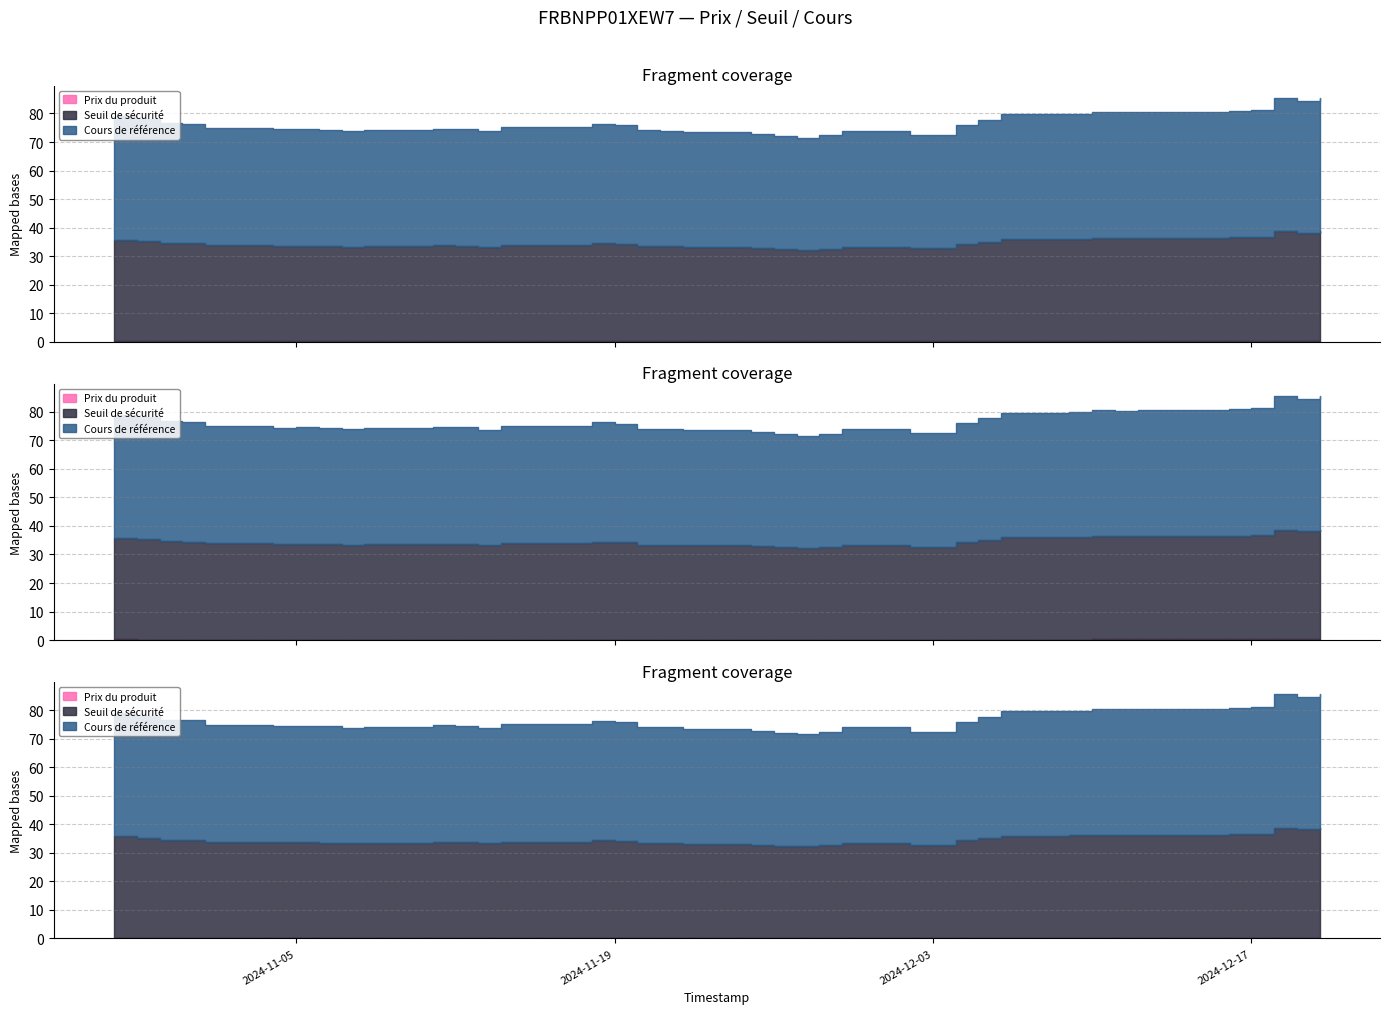

Reading left to right, extract all data points from this chart.

Cours de référence: 43.3	42.8	42.0	41.9	41.1	40.8	40.9	40.7	40.5	40.7	41.0	40.9	40.5	41.2	41.2	41.8	41.6	40.6	40.5	40.3	39.9	39.5	39.2	39.6	40.5	39.7	39.7	41.6	42.6	43.7	43.8	44.1	44.1	44.1	44.3	44.5	46.8	46.3	46.8
Seuil de sécurité: 35.5	35.1	34.5	34.4	33.7	33.5	33.5	33.4	33.2	33.4	33.6	33.5	33.2	33.8	33.8	34.3	34.1	33.3	33.3	33.1	32.7	32.4	32.2	32.5	33.2	32.6	32.6	34.1	34.9	35.8	35.9	36.2	36.1	36.2	36.3	36.5	38.4	38.0	38.4
Prix du produit: 0.2	0.2	0.2	0.2	0.2	0.2	0.2	0.2	0.2	0.2	0.2	0.2	0.1	0.2	0.2	0.2	0.2	0.1	0.1	0.1	0.1	0.1	0.1	0.1	0.1	0.1	0.1	0.2	0.2	0.2	0.2	0.2	0.2	0.2	0.2	0.2	0.3	0.3	0.3